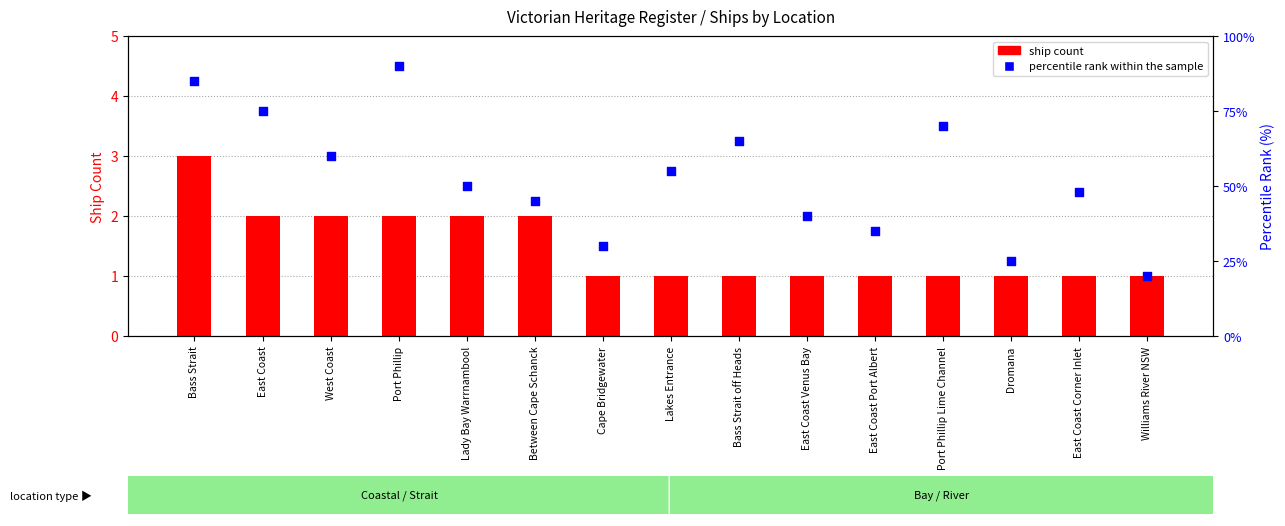

At which category is the sum across all series the highest?

Port Phillip